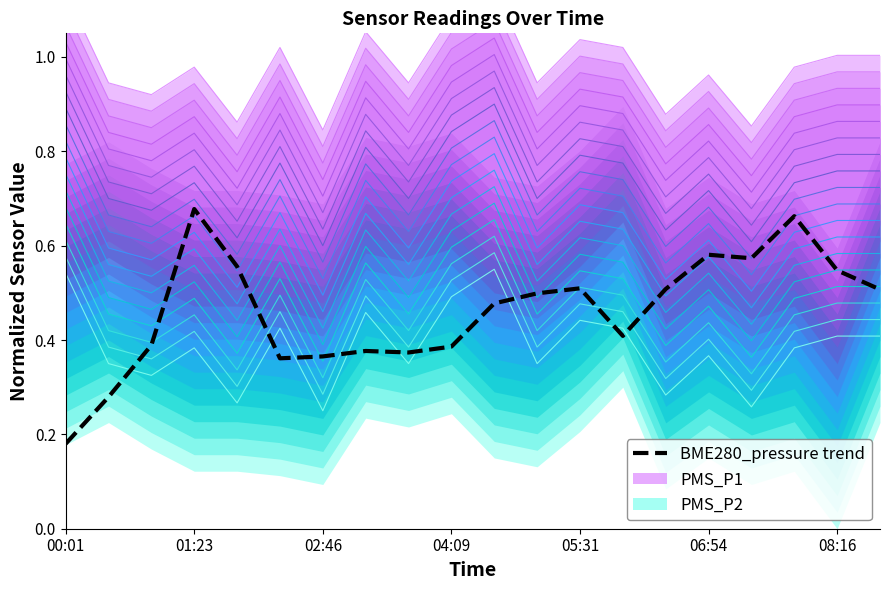

How many points are lower than both their immediate neighbors (excluding endpoints)?

4